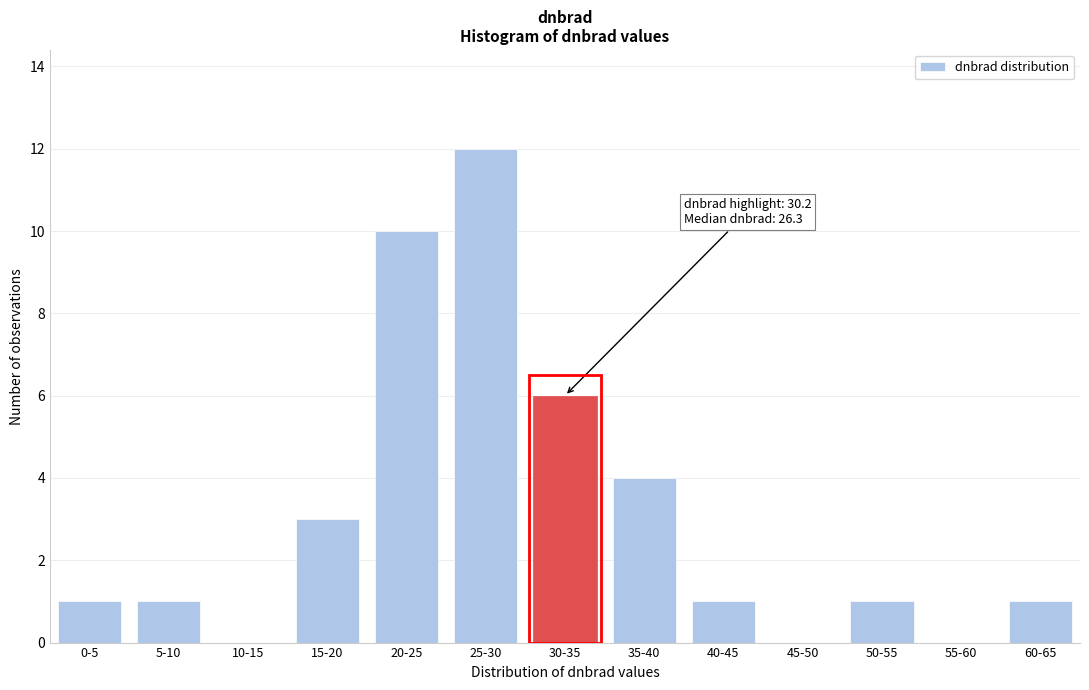

Reading left to right, list all the values displayed in this chart.

0-5=1	5-10=1	10-15=0	15-20=3	20-25=10	25-30=12	30-35=6	35-40=4	40-45=1	45-50=0	50-55=1	55-60=0	60-65=1